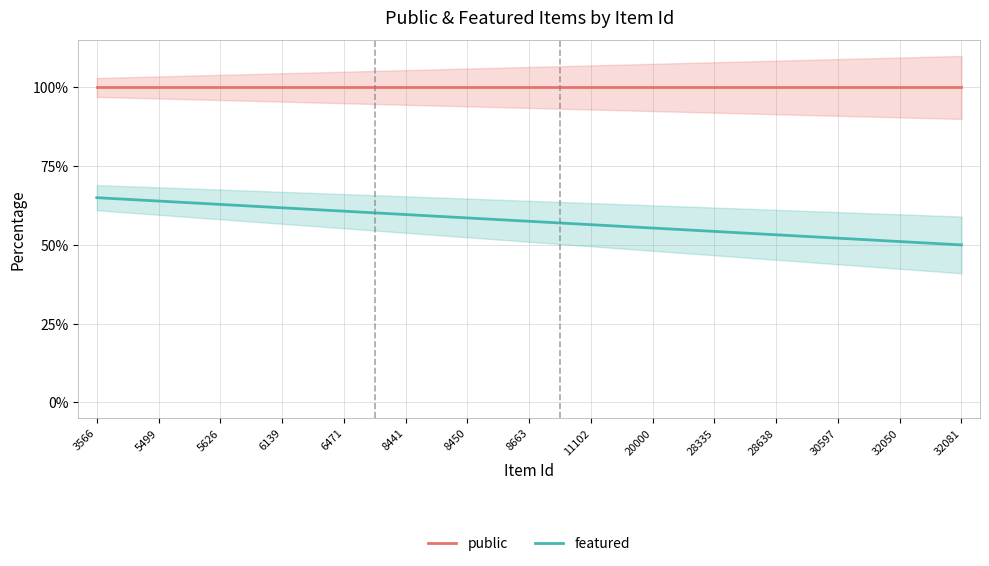

How many lines are shown in the chart?

2